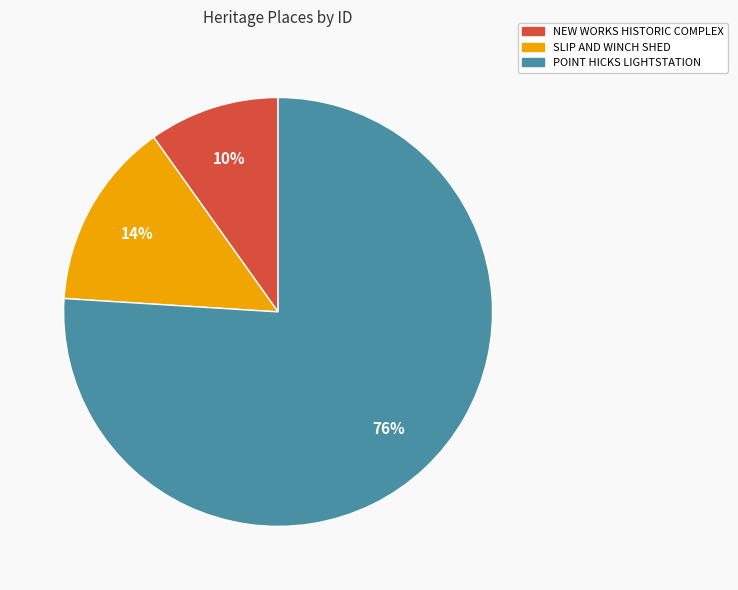

Which slice is the smallest?

NEW WORKS HISTORIC COMPLEX